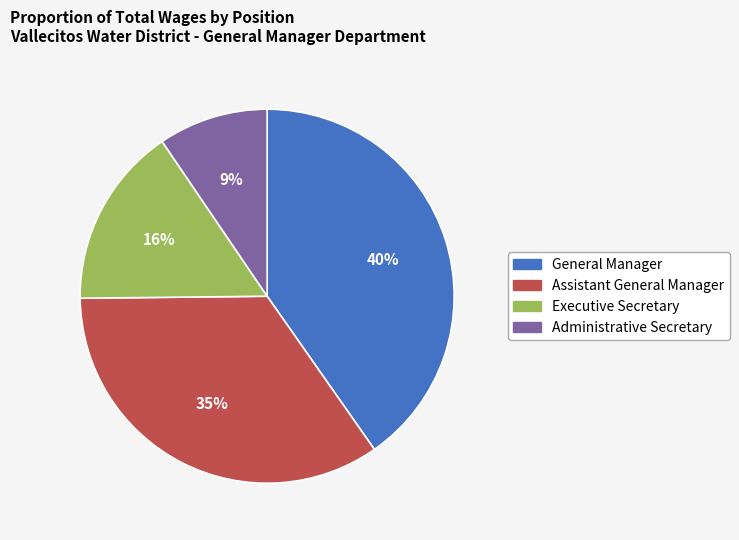

Which has a higher value, Executive Secretary or General Manager?

General Manager